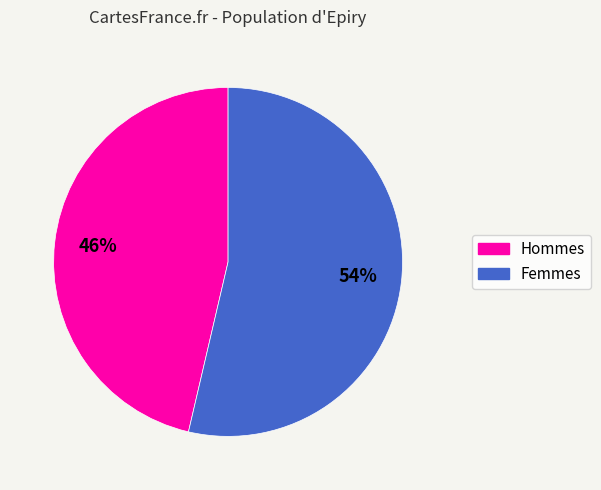

To the nearest percent, what is the average slice percentage?

50%